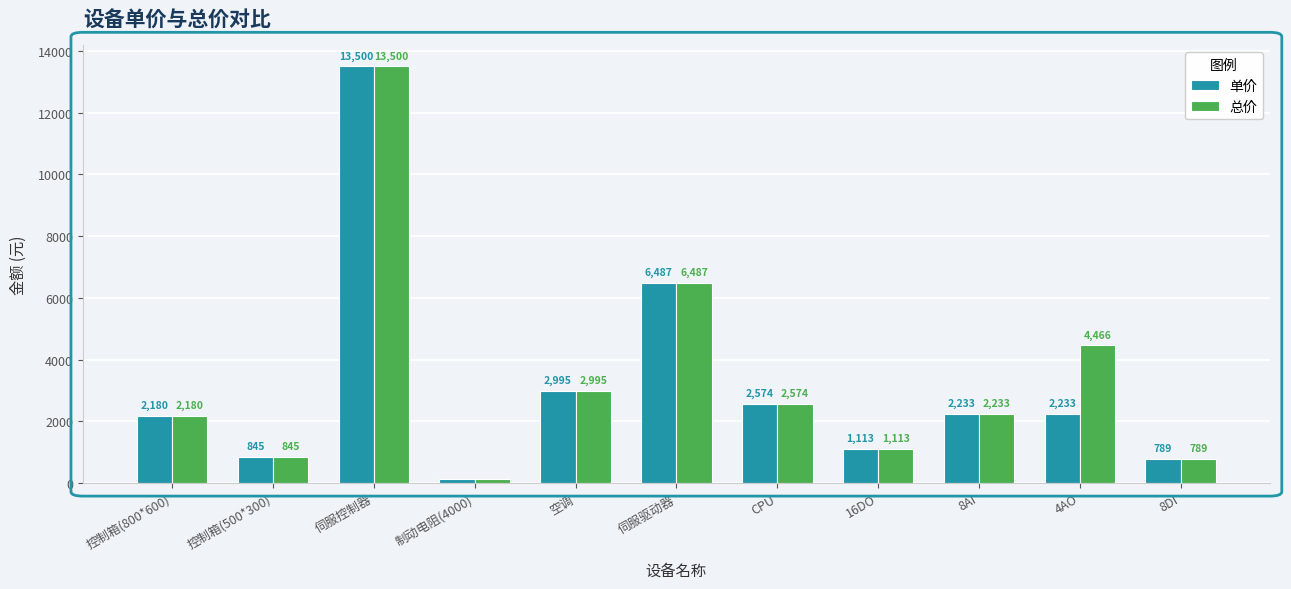

At which category does the chart reach its peak across all series?

伺服控制器